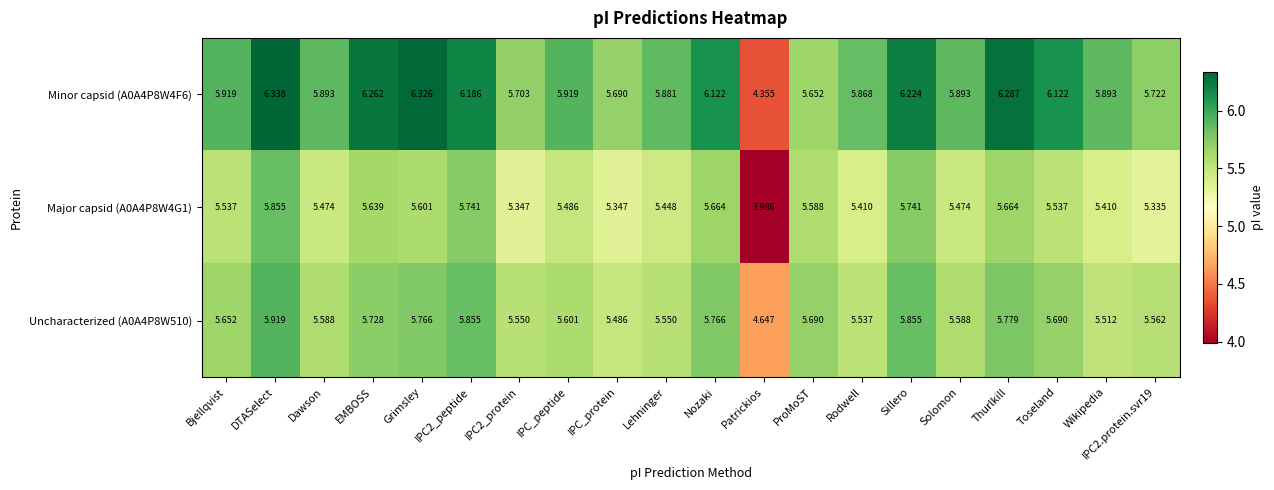

Where is Major capsid (A0A4P8W4G1) nearest to the value 4?

Patrickios